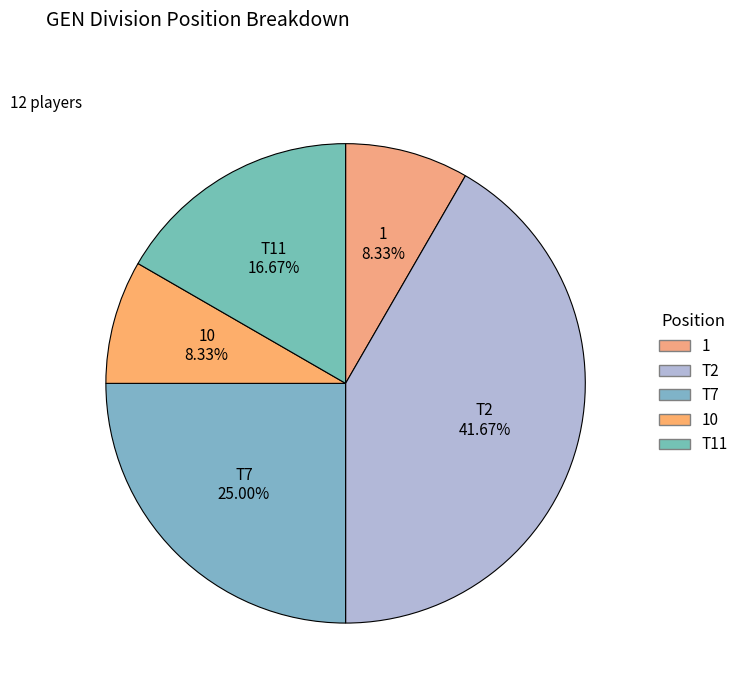

What is the largest slice in the pie chart?

T2